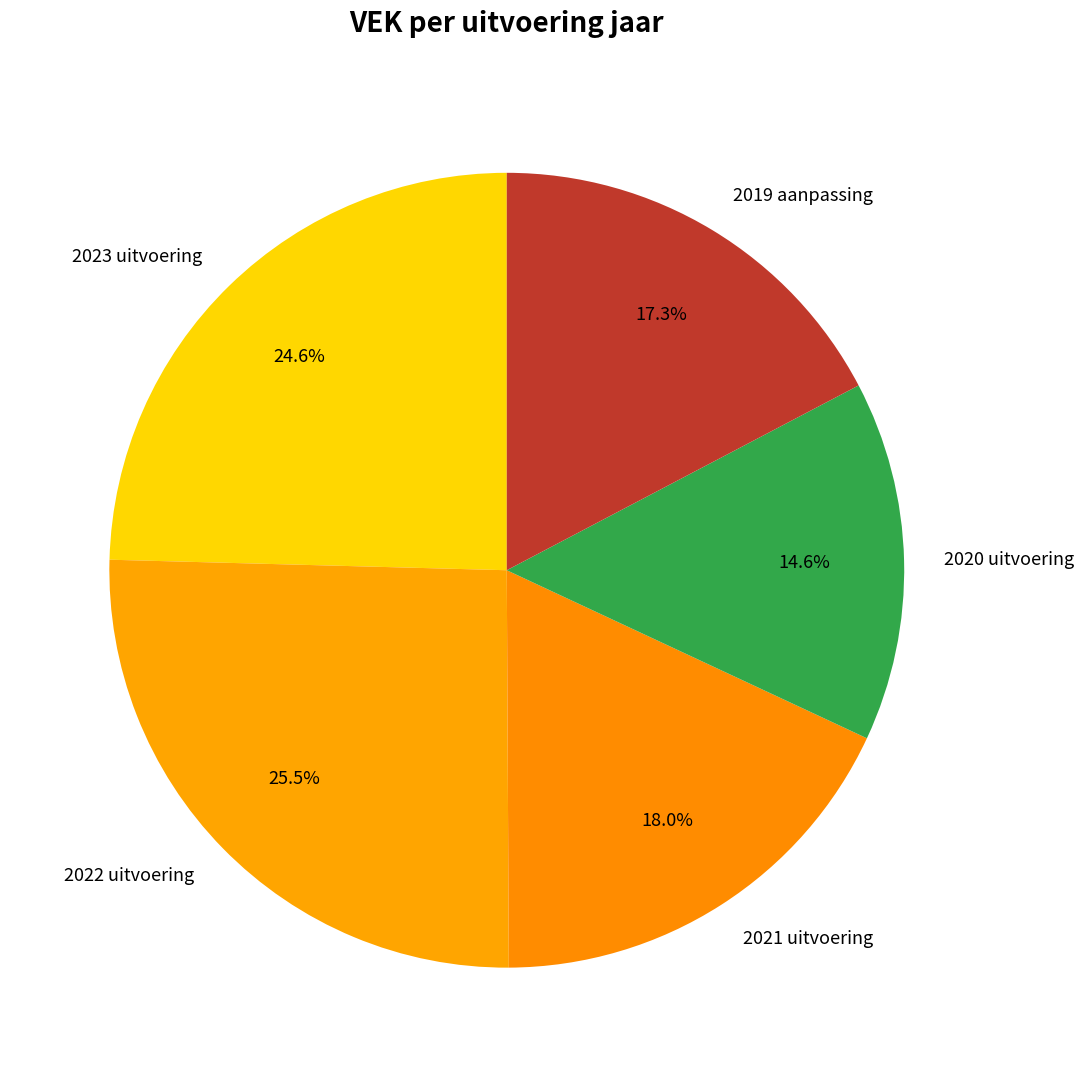

To the nearest percent, what percentage of the pie is 2023 uitvoering?

25%